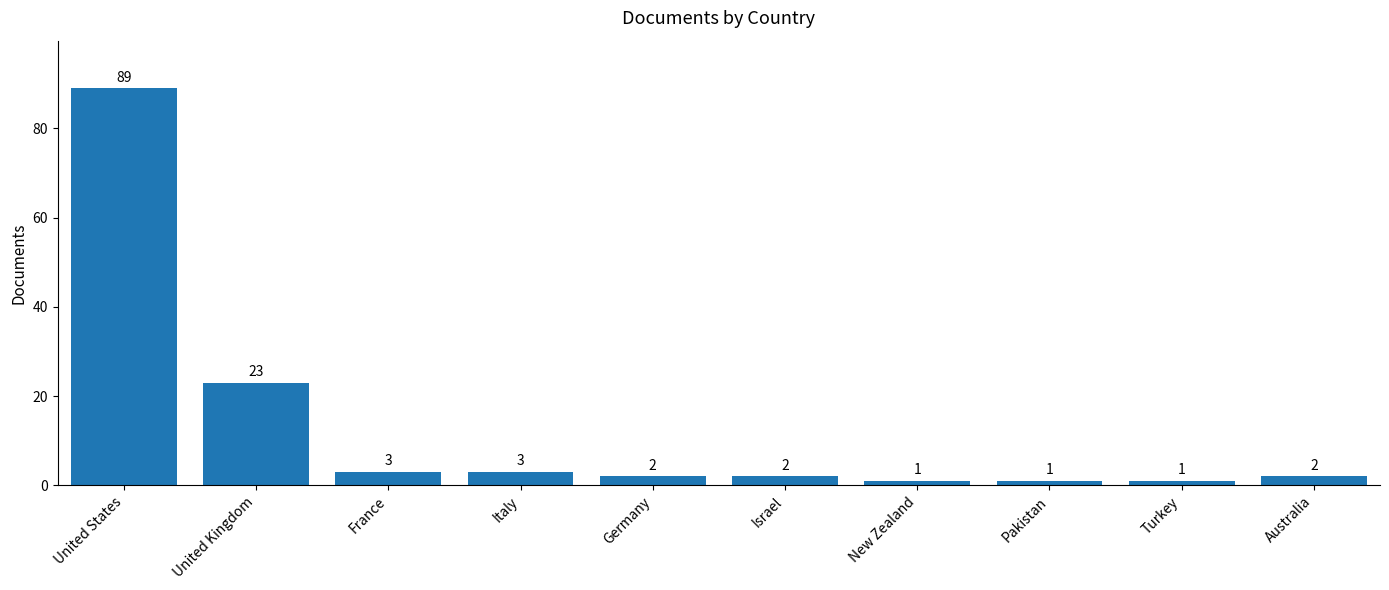

What is the smallest value displayed?

1